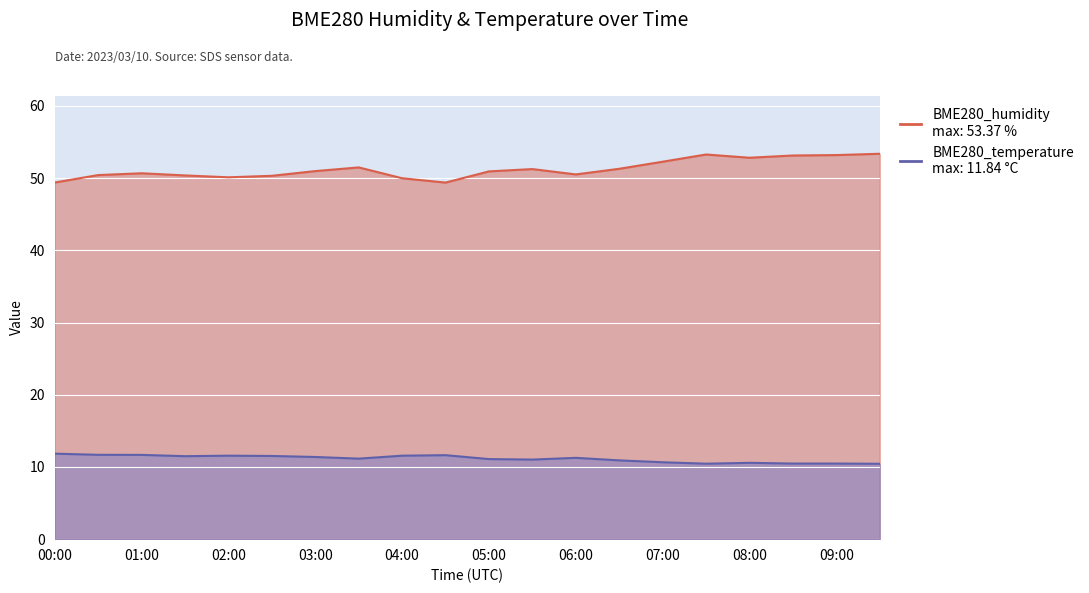

What is the difference between the second highest and second lowest values in the BME280_humidity series?

3.9